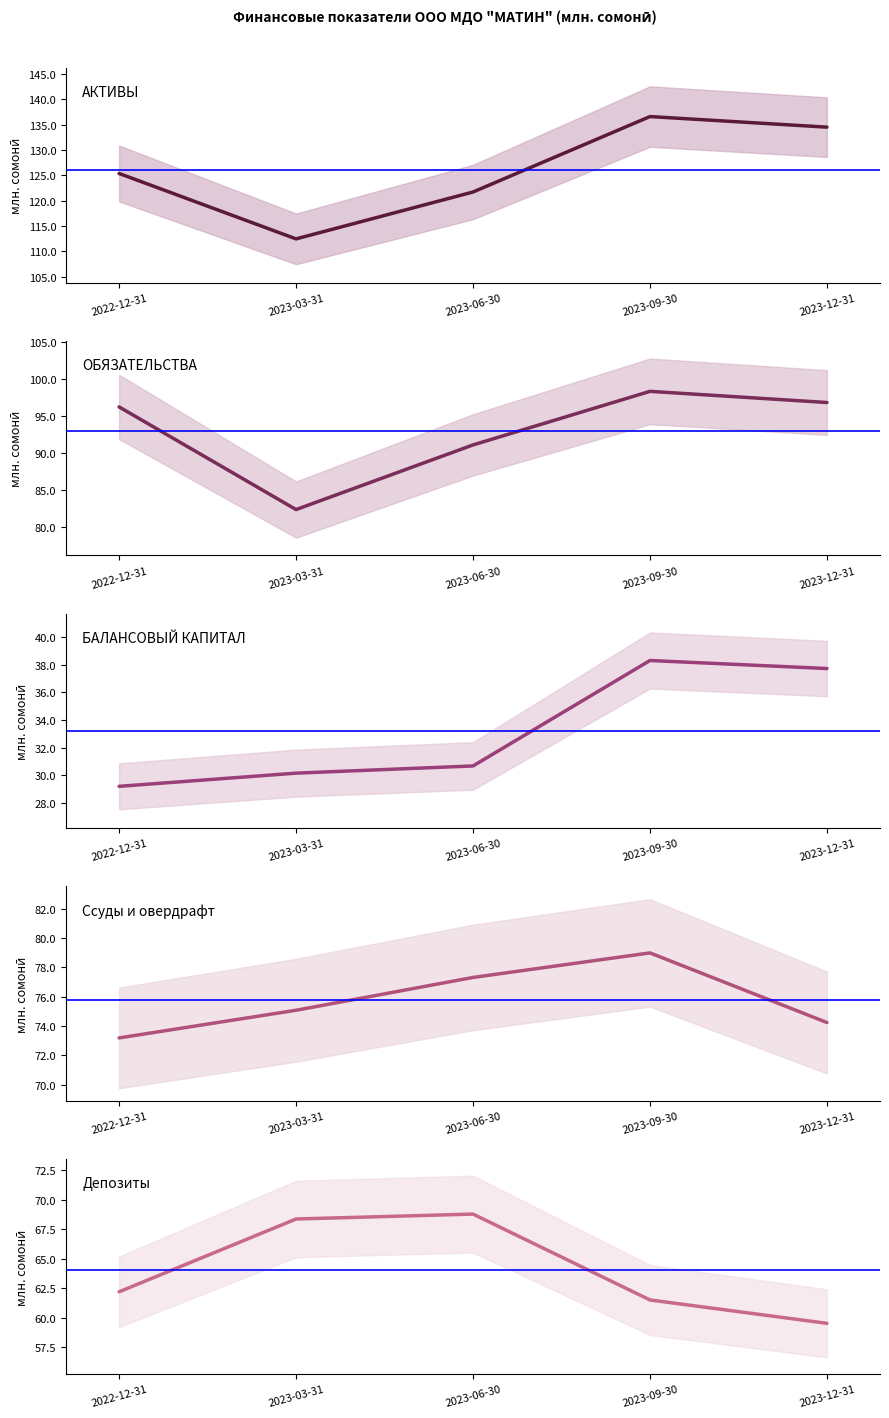

Reading left to right, extract all data points from this chart.

АКТИВЫ: 125.4	112.5	121.7	136.6	134.5
ОБЯЗАТЕЛЬСТВА: 96.2	82.3	91.1	98.3	96.8
БАЛАНСОВЫЙ КАПИТАЛ: 29.2	30.1	30.7	38.3	37.7
Ссуды и овердрафт: 73.2	75.1	77.3	79.0	74.2
Депозиты: 62.2	68.4	68.8	61.5	59.5